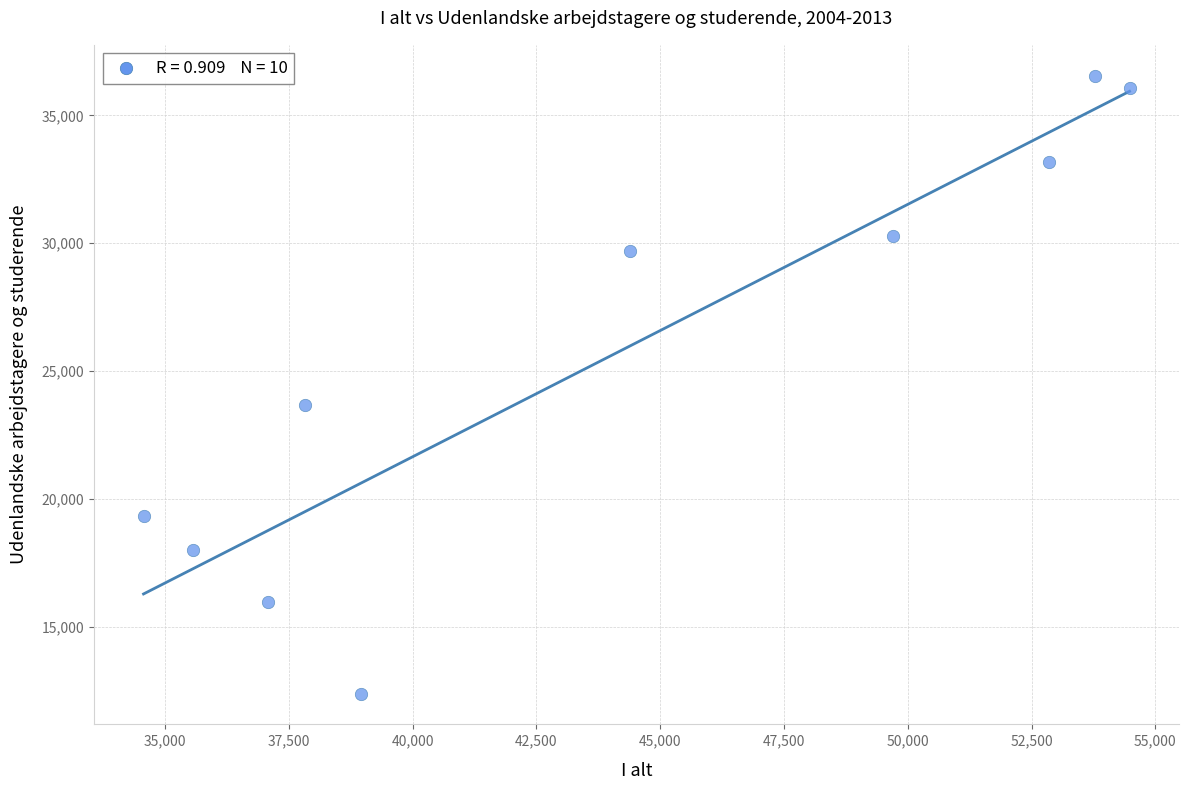

What Y value in the scatter plot is closest to 24475?

23679